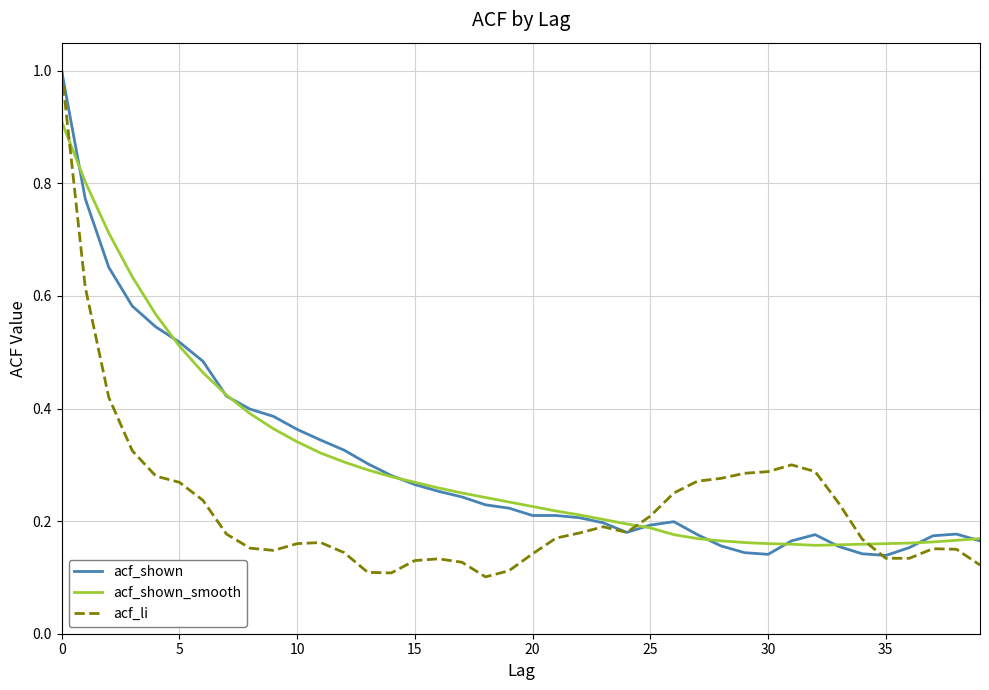

What is the maximum value for acf_shown?

1.0